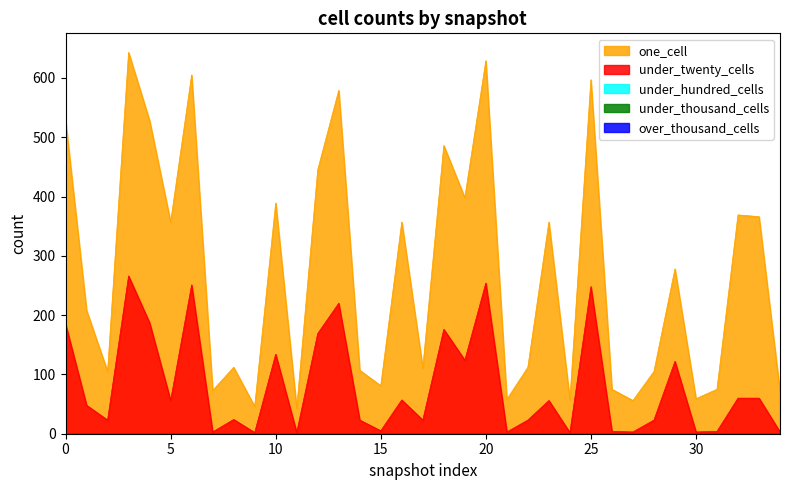

Reading left to right, transcribe all the data shown in this chart.

one_cell: 528	208	105	643	528	357	605	73	112	46	389	43	445	579	107	81	357	111	486	398	629	58	112	357	57	597	75	56	105	278	59	75	369	366	71
under_twenty_cells: 185	48	23	266	187	56	251	3	24	2	134	2	169	220	23	5	57	23	176	124	254	3	23	56	2	248	4	3	23	122	3	4	60	60	3
under_hundred_cells: 0	0	0	0	0	0	0	0	0	0	0	0	0	0	0	0	0	0	0	0	0	0	0	0	0	0	0	0	0	0	0	0	0	0	0
under_thousand_cells: 0	0	0	0	0	0	0	0	0	0	0	0	0	0	0	0	0	0	0	0	0	0	0	0	0	0	0	0	0	0	0	0	0	0	0
over_thousand_cells: 0	0	0	0	0	0	0	0	0	0	0	0	0	0	0	0	0	0	0	0	0	0	0	0	0	0	0	0	0	0	0	0	0	0	0